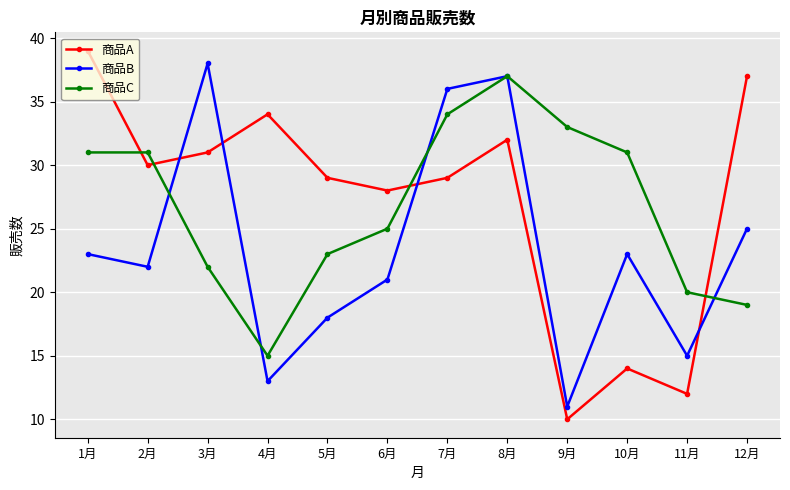

What is the total value across all series at 8月?

106